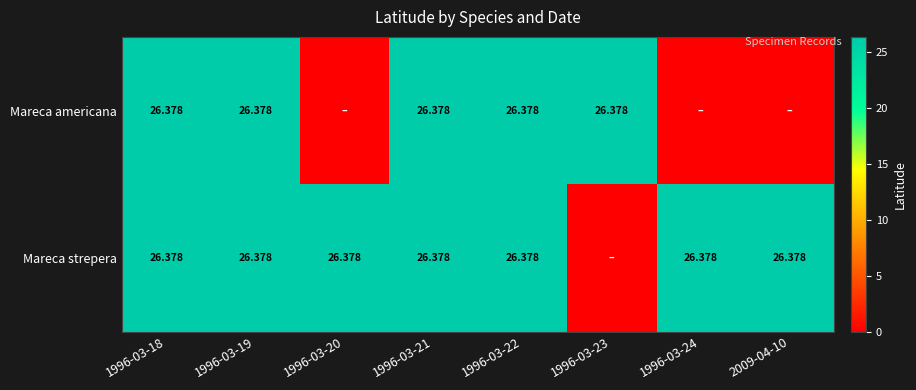

Where is Mareca strepera nearest to the value 13?

1996-03-23